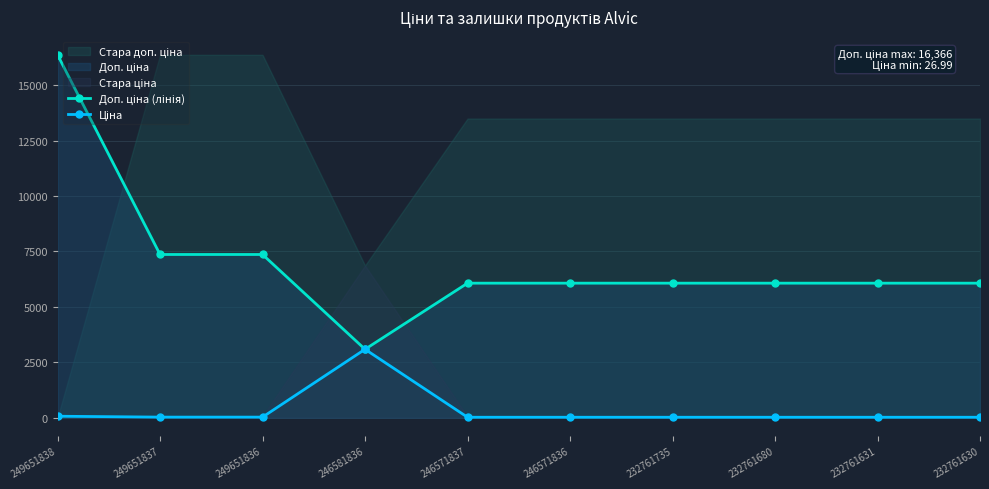

Rank the series by their maximum value, from highest to lowest.

Доп. ціна (лінія), Ціна